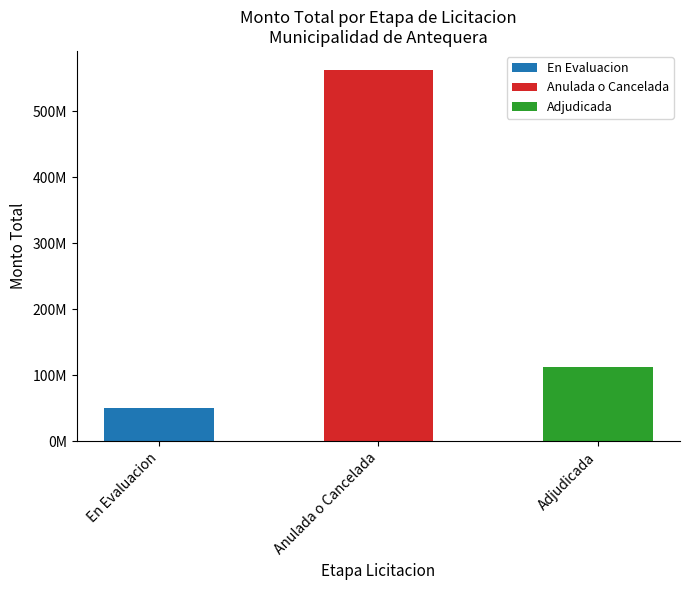

Are the bars horizontal?

No